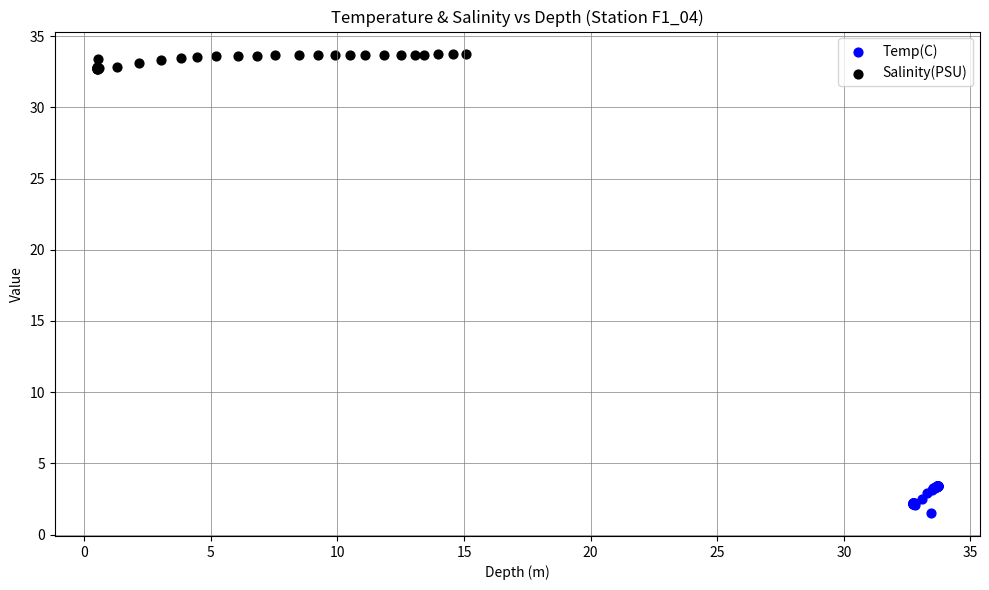

What are all the series names shown in the legend?

Temp(C), Salinity(PSU)